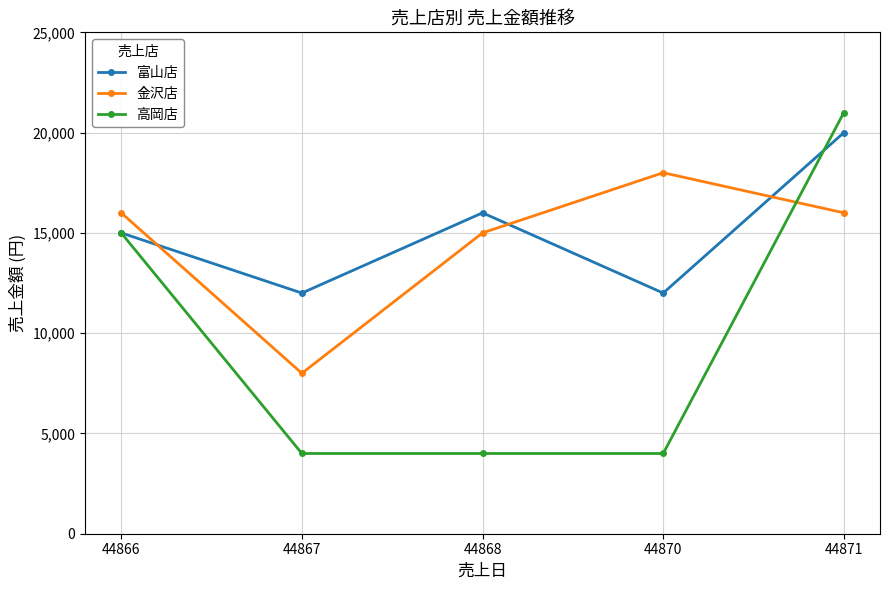

How many intersections are there between 金沢店 and 高岡店?

1